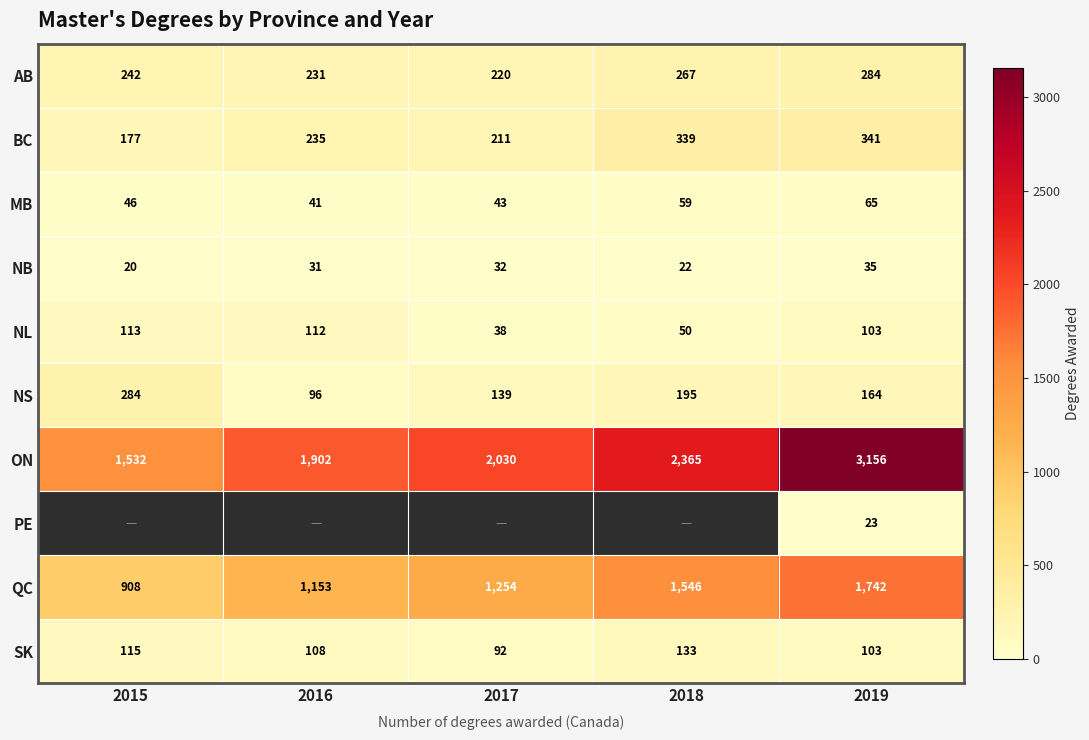

At which label does BC reach its minimum?

2015